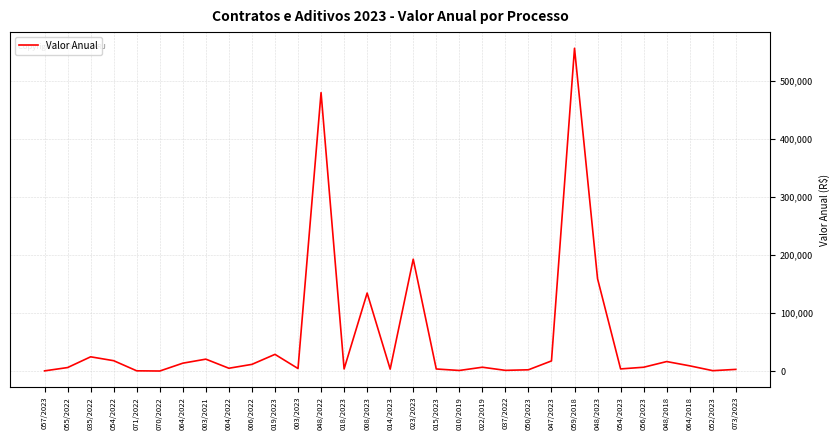

What is the difference between the maximum and minimum values?

555509.4